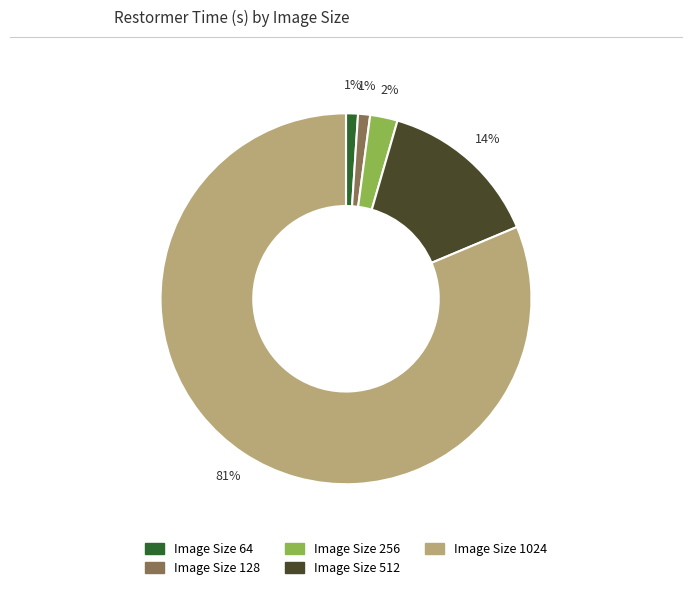

To the nearest percent, what is the average slice percentage?

20%